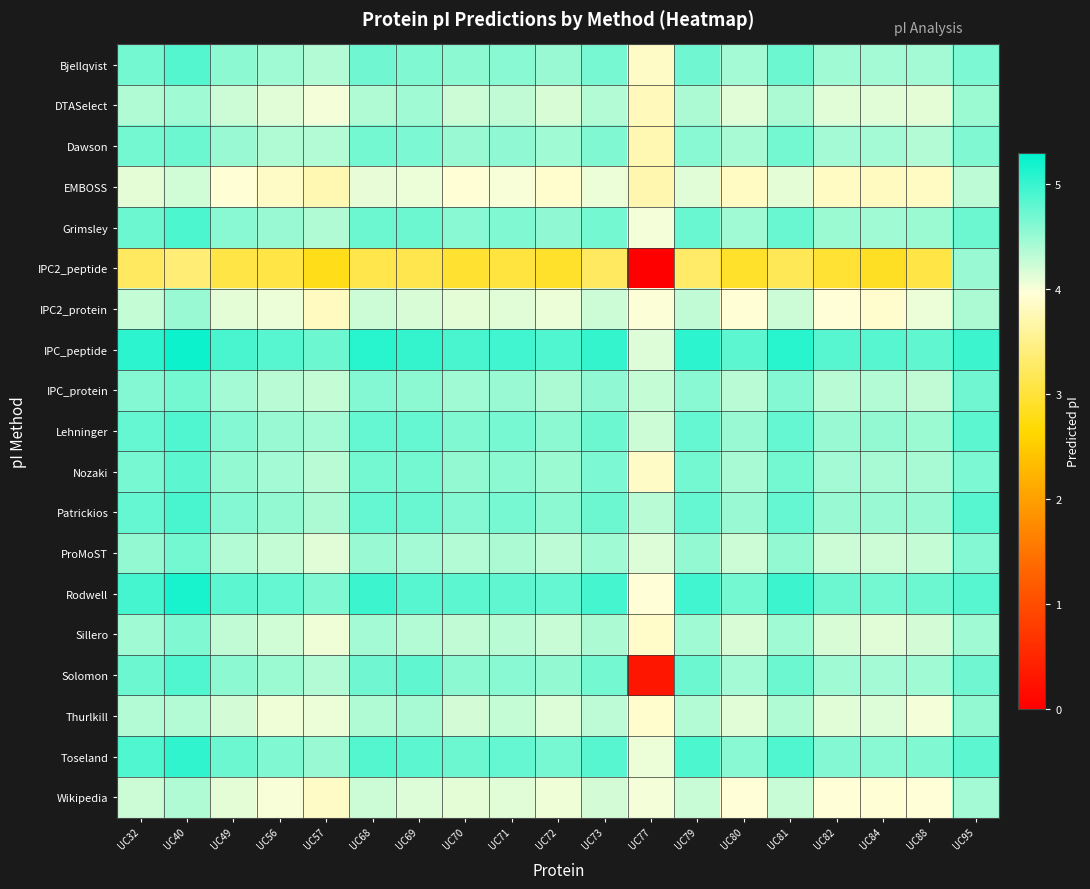

Which series has the widest spread of values?

Solomon